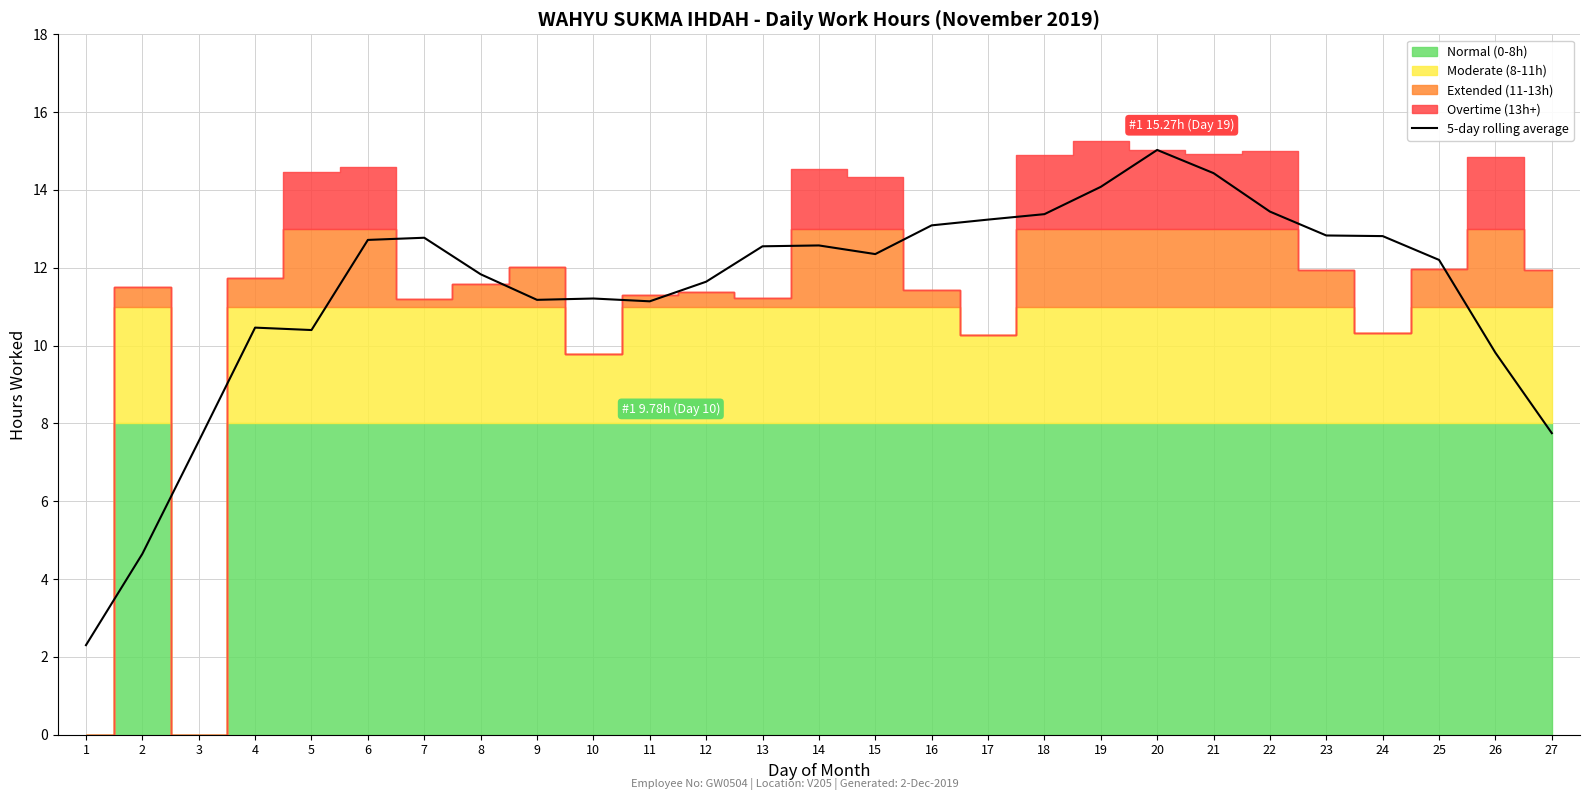

How many data points are above 12?

15